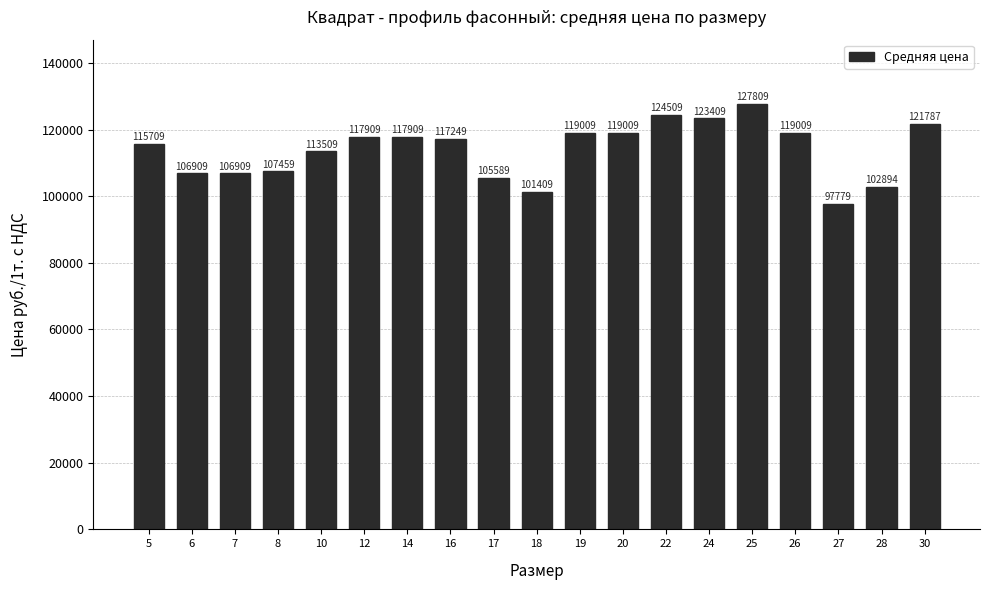

True or false: the data shows 171182 at 6.

False